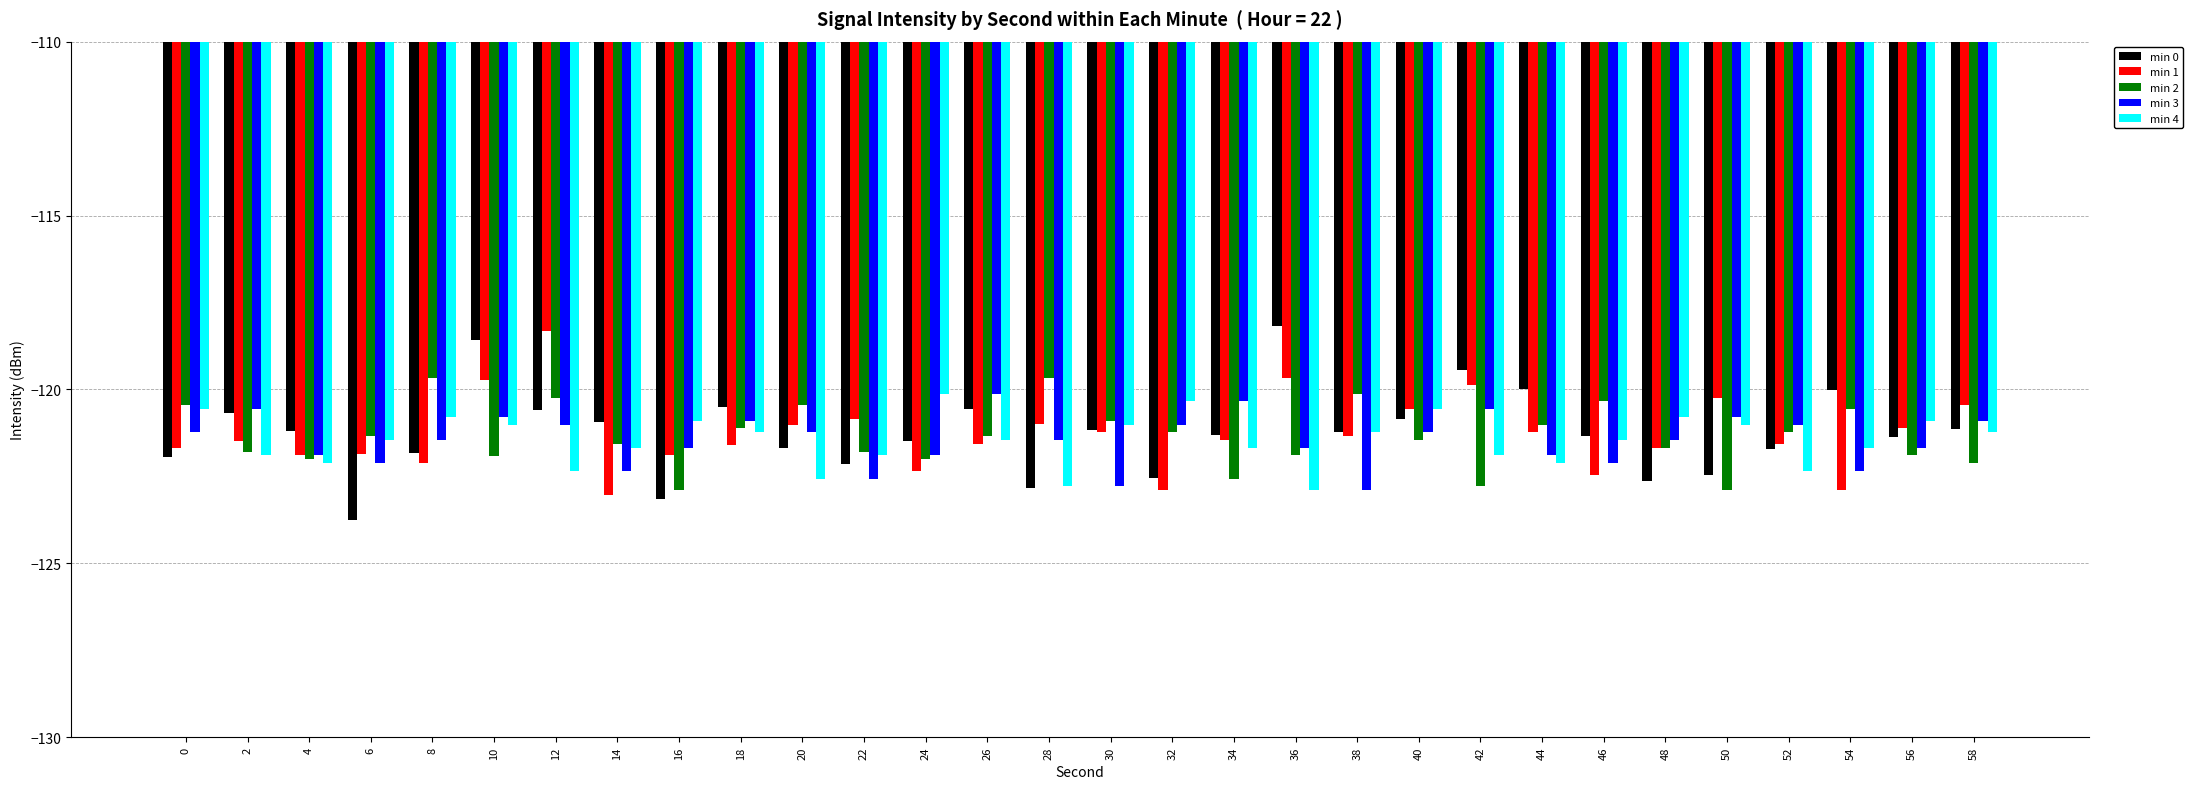

What is the spread (max minus min) of values at 20?

2.1